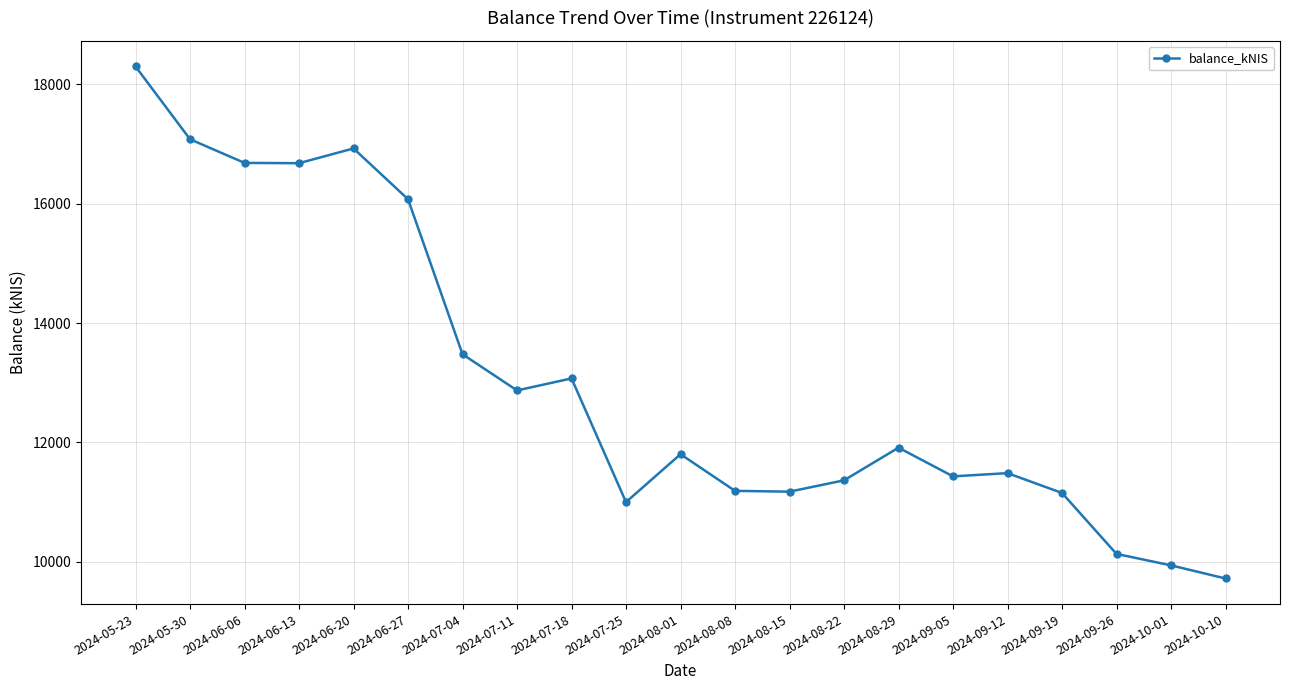

What is the difference between the maximum and minimum values?

8580.3